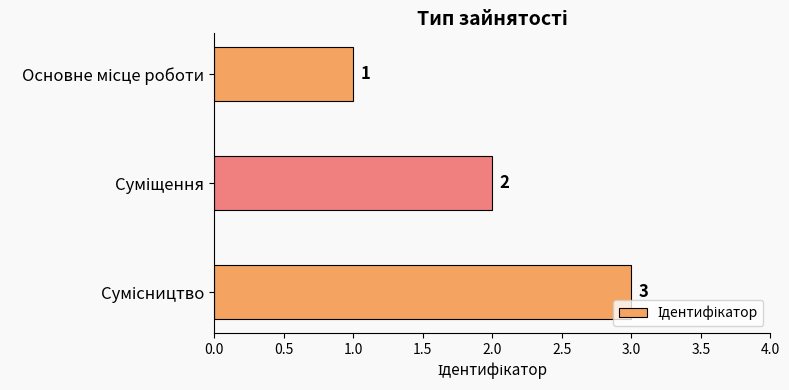

What is the maximum value shown in the chart?

3